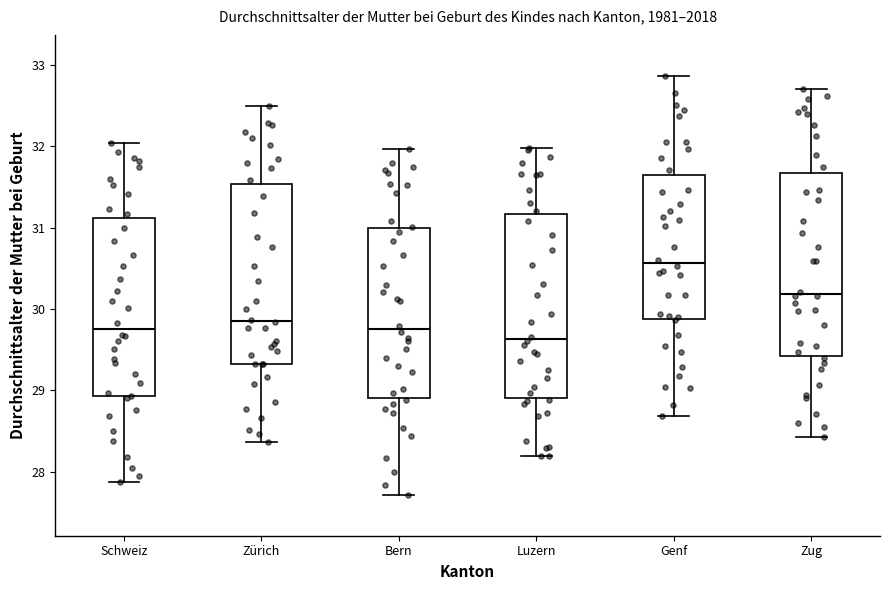

Where is the lower edge of the box for Genf on the y-axis? The values are not printed on the chart, so give them approximately, as read against the axis.

29.9